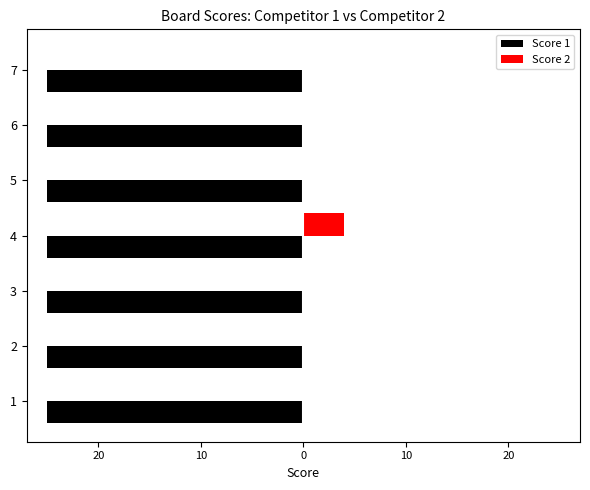

What are all the series names shown in the legend?

Score 1, Score 2